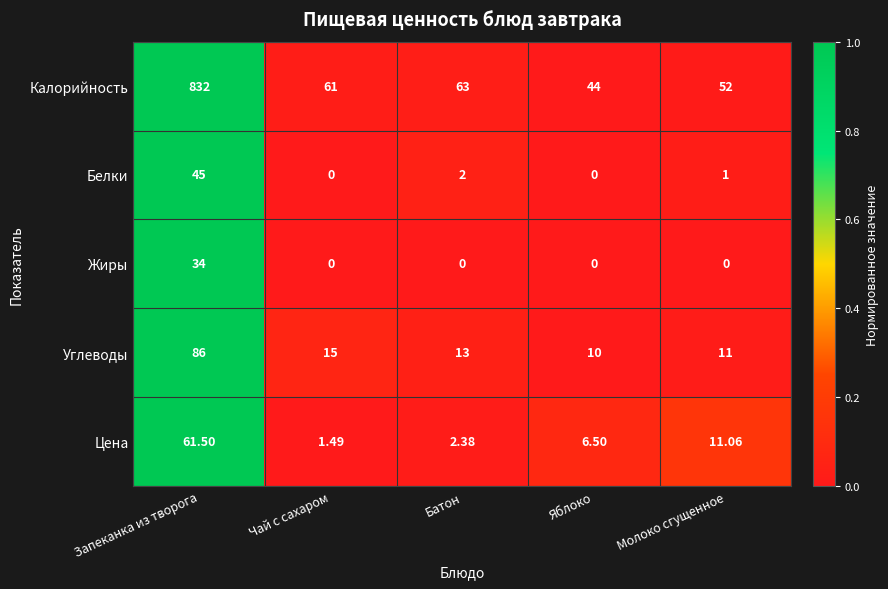

At which category is the sum across all series the highest?

Запеканка из творога